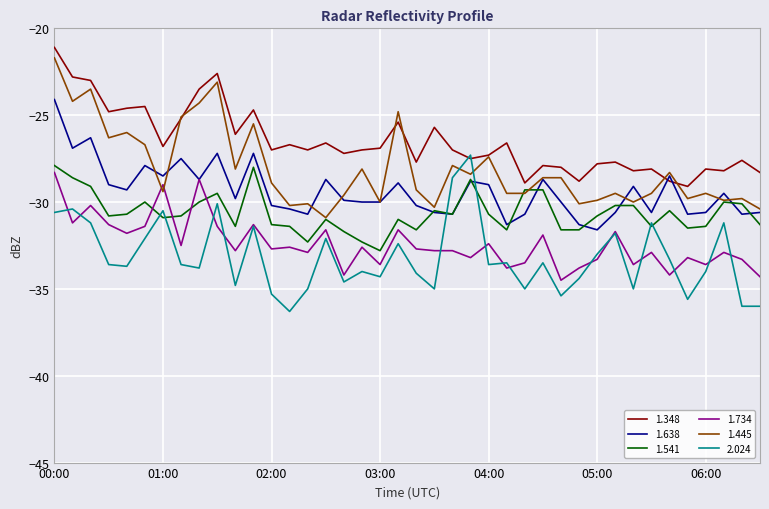

Which series has the largest total across all categories?

1.348